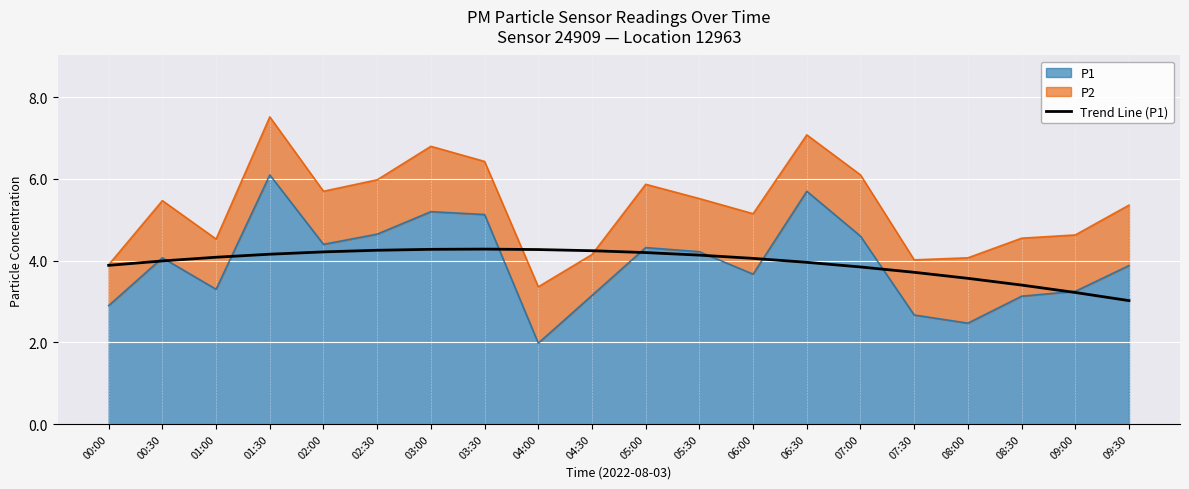

What is the label of the 8th point from the left?

03:30